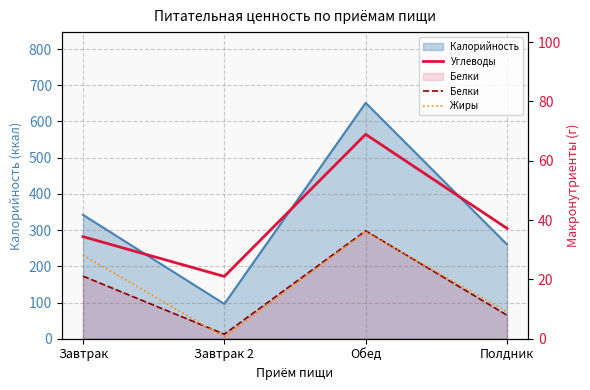

What is the minimum value for Белки?

1.5